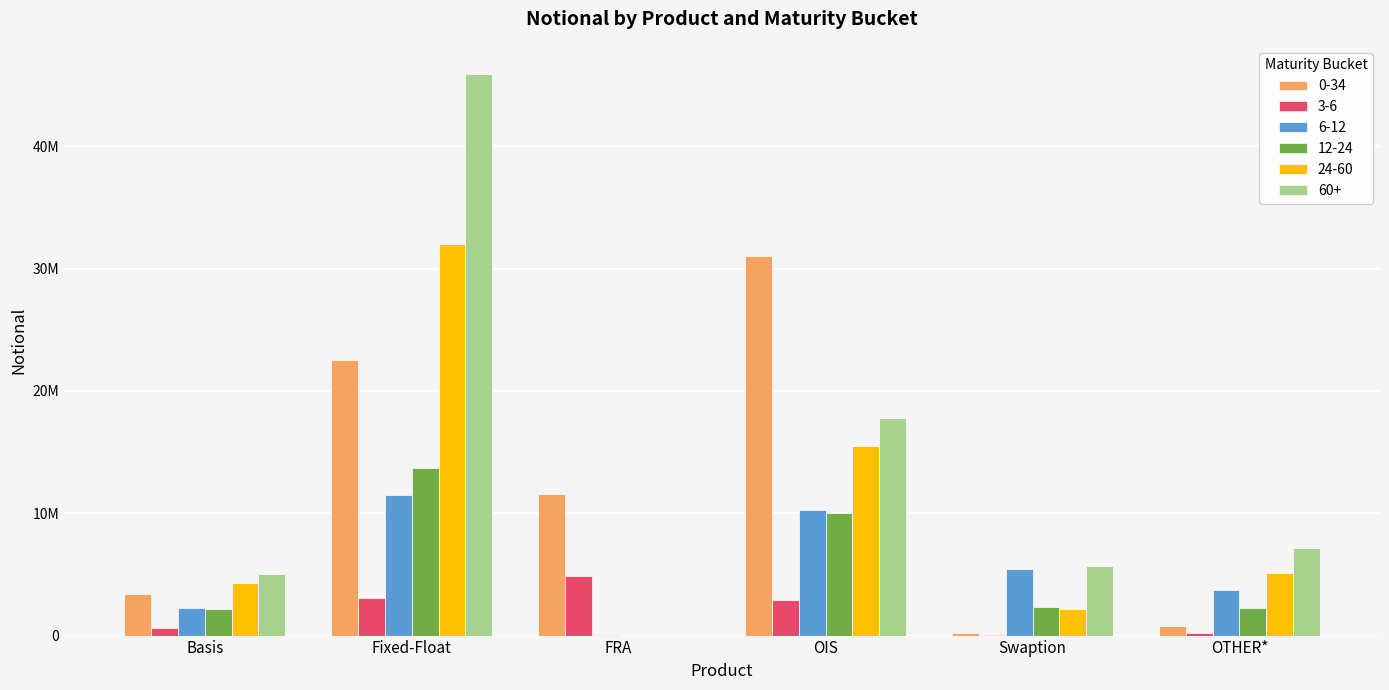

At how many categories does at least one series exceed 19580788?

2